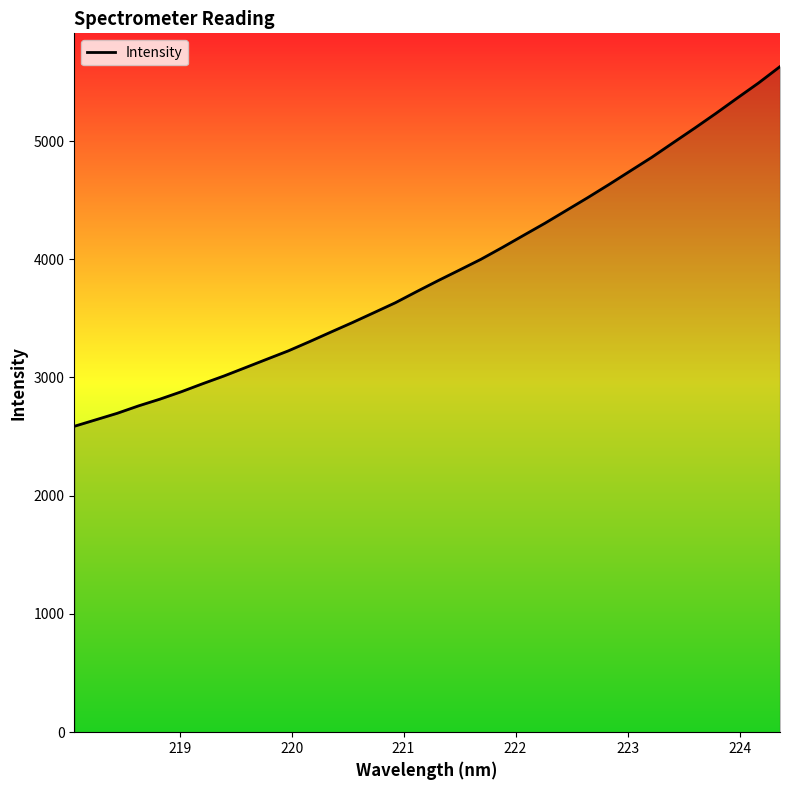

What is the greatest value displayed?

5629.3